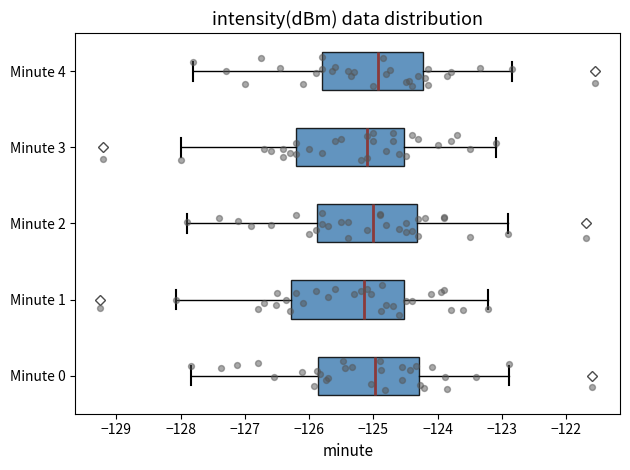

Where is the right edge of the box for Minute 0 on the x-axis? The values are not printed on the chart, so give them approximately, as read against the axis.

-124.3